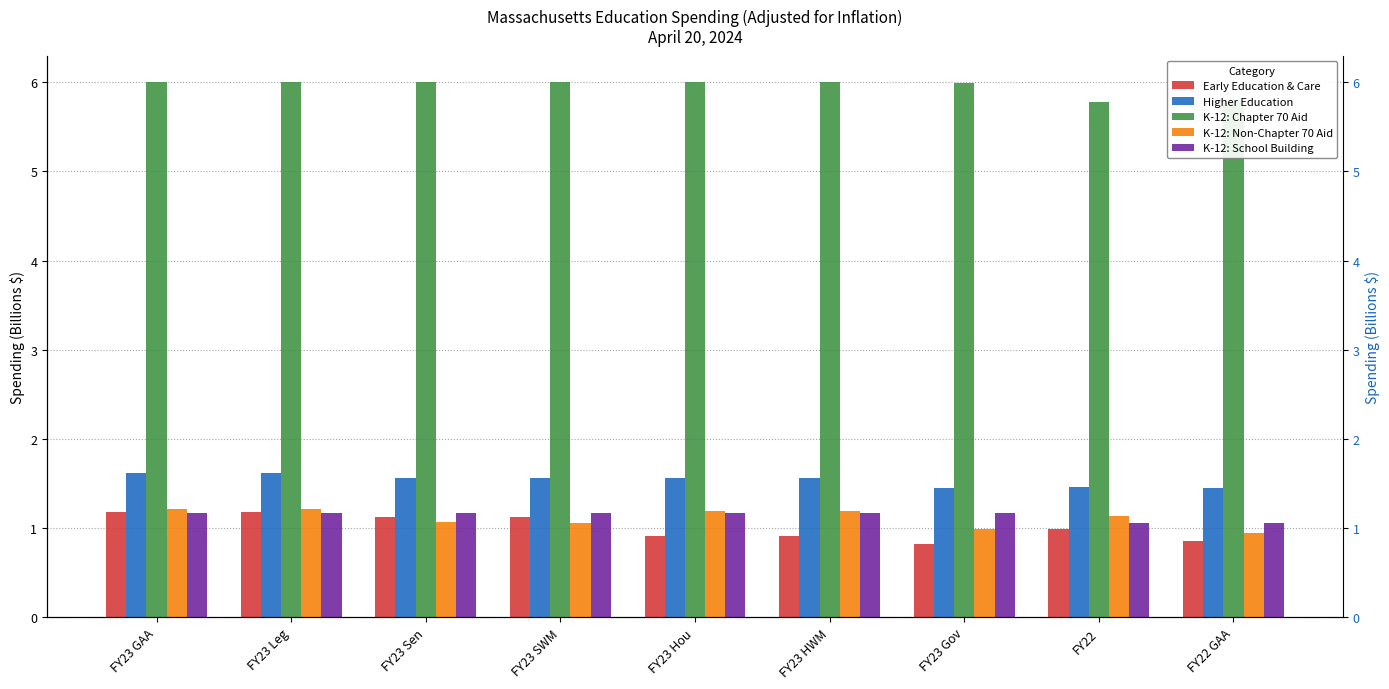

Reading left to right, transcribe all the data shown in this chart.

Early Education & Care: FY23 GAA=1.2	FY23 Leg=1.2	FY23 Sen=1.1	FY23 SWM=1.1	FY23 Hou=0.9	FY23 HWM=0.9	FY23 Gov=0.8	FY22=1.0	FY22 GAA=0.9
Higher Education: FY23 GAA=1.6	FY23 Leg=1.6	FY23 Sen=1.6	FY23 SWM=1.6	FY23 Hou=1.6	FY23 HWM=1.6	FY23 Gov=1.5	FY22=1.5	FY22 GAA=1.5
K-12: Chapter 70 Aid: FY23 GAA=6.0	FY23 Leg=6.0	FY23 Sen=6.0	FY23 SWM=6.0	FY23 Hou=6.0	FY23 HWM=6.0	FY23 Gov=6.0	FY22=5.8	FY22 GAA=5.8
K-12: Non-Chapter 70 Aid: FY23 GAA=1.2	FY23 Leg=1.2	FY23 Sen=1.1	FY23 SWM=1.1	FY23 Hou=1.2	FY23 HWM=1.2	FY23 Gov=1.0	FY22=1.1	FY22 GAA=0.9
K-12: School Building: FY23 GAA=1.2	FY23 Leg=1.2	FY23 Sen=1.2	FY23 SWM=1.2	FY23 Hou=1.2	FY23 HWM=1.2	FY23 Gov=1.2	FY22=1.1	FY22 GAA=1.1